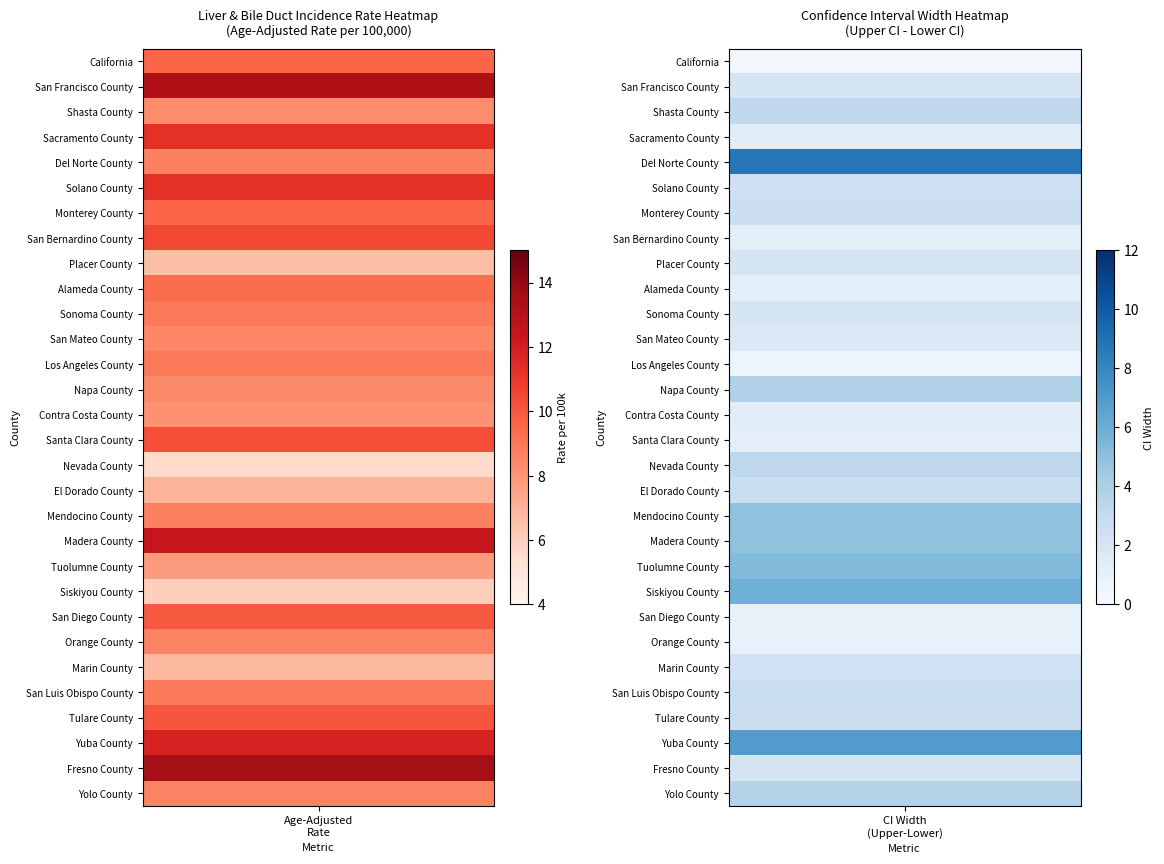

What is the difference between the maximum and minimum values in the Marin County series?

2.4